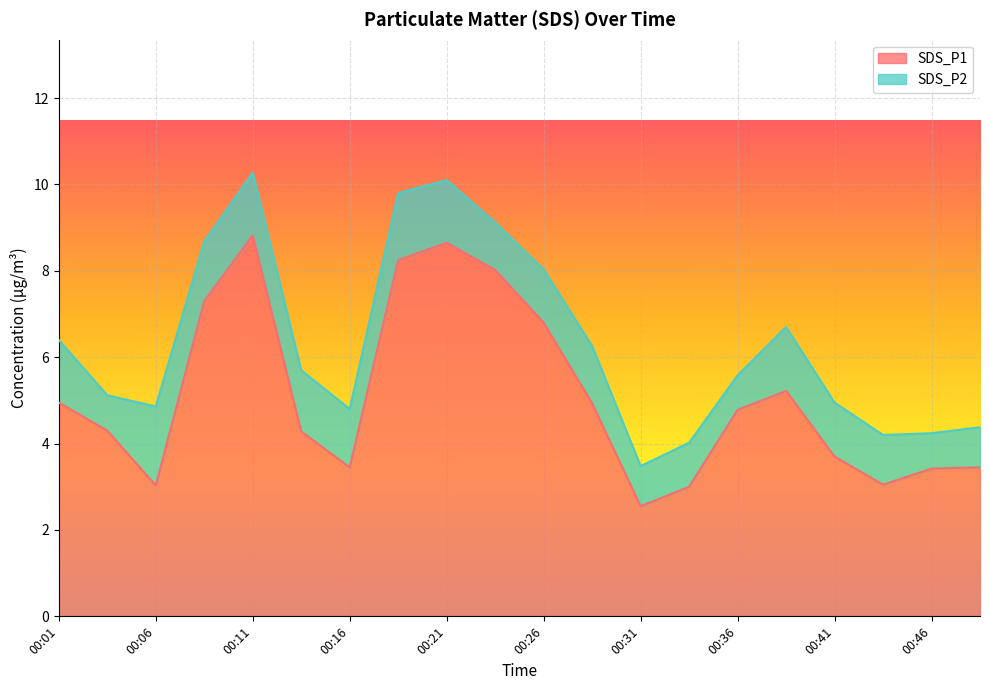

How many interior local valleys (lower than both neighbors) does the data have?

4